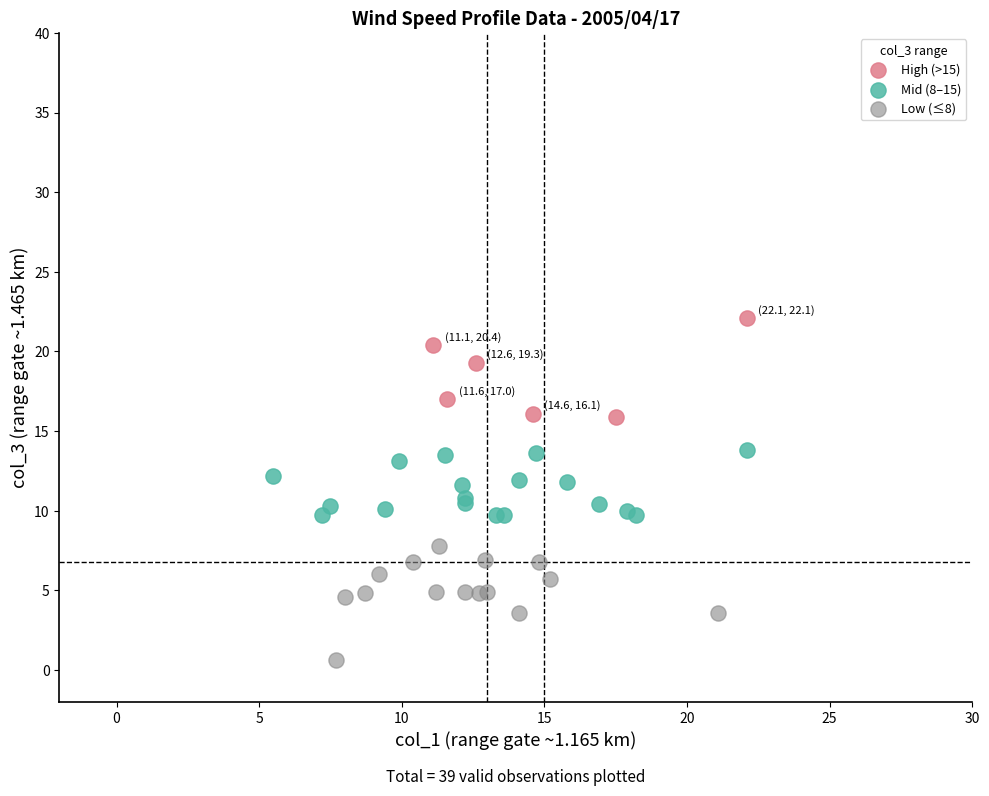

Which series reaches the minimum Y coordinate?

Low (≤8)